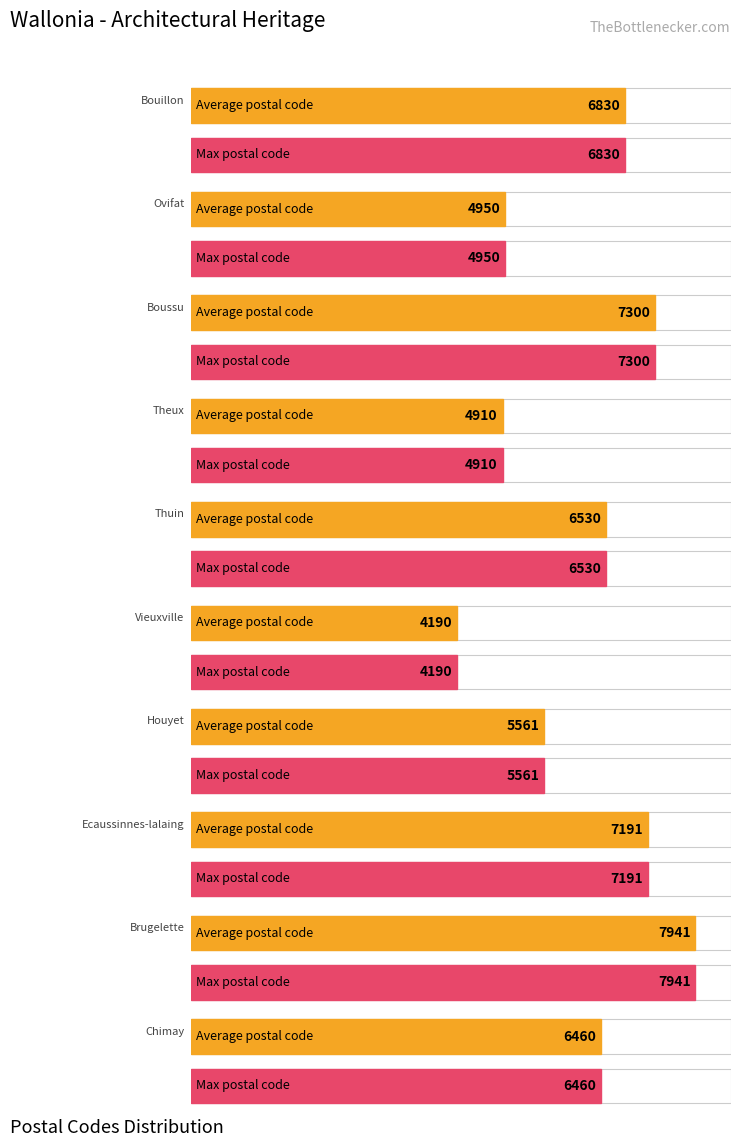

At which label does Maximum utilization first exceed 6530?

Bouillon